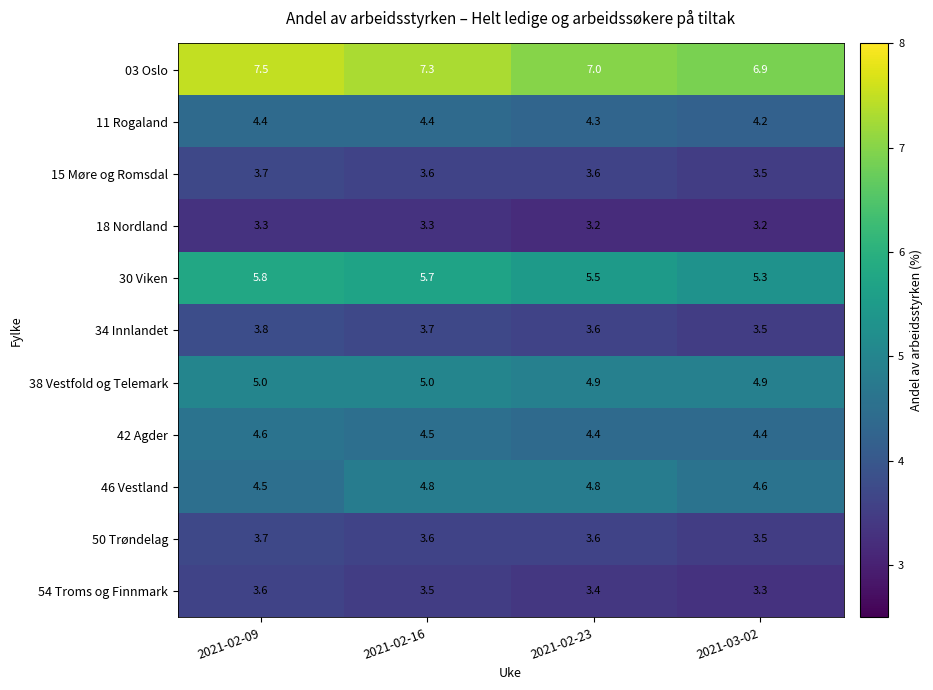

What is the sum of the 18 Nordland values at 2021-02-09 and 2021-03-02?

6.5